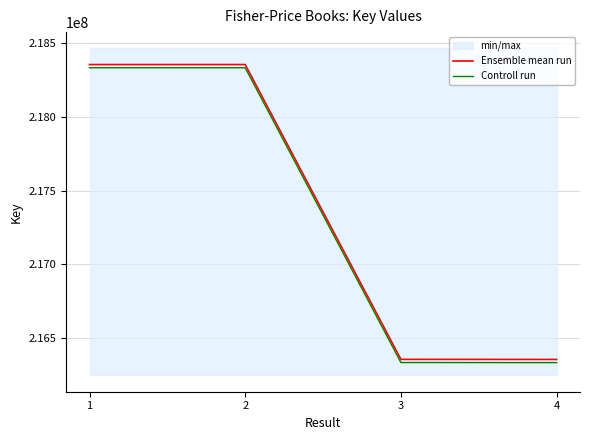

Rank the series by their maximum value, from lowest to highest.

Controll run, Ensemble mean run